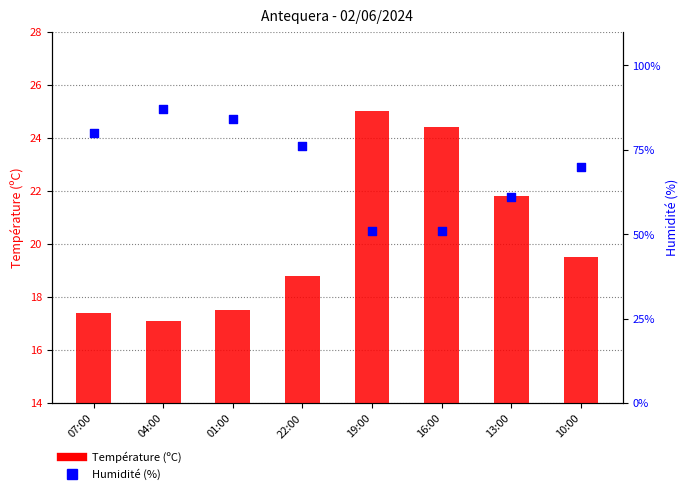

Which series has the largest Y range (max minus min)?

Humidité (%)